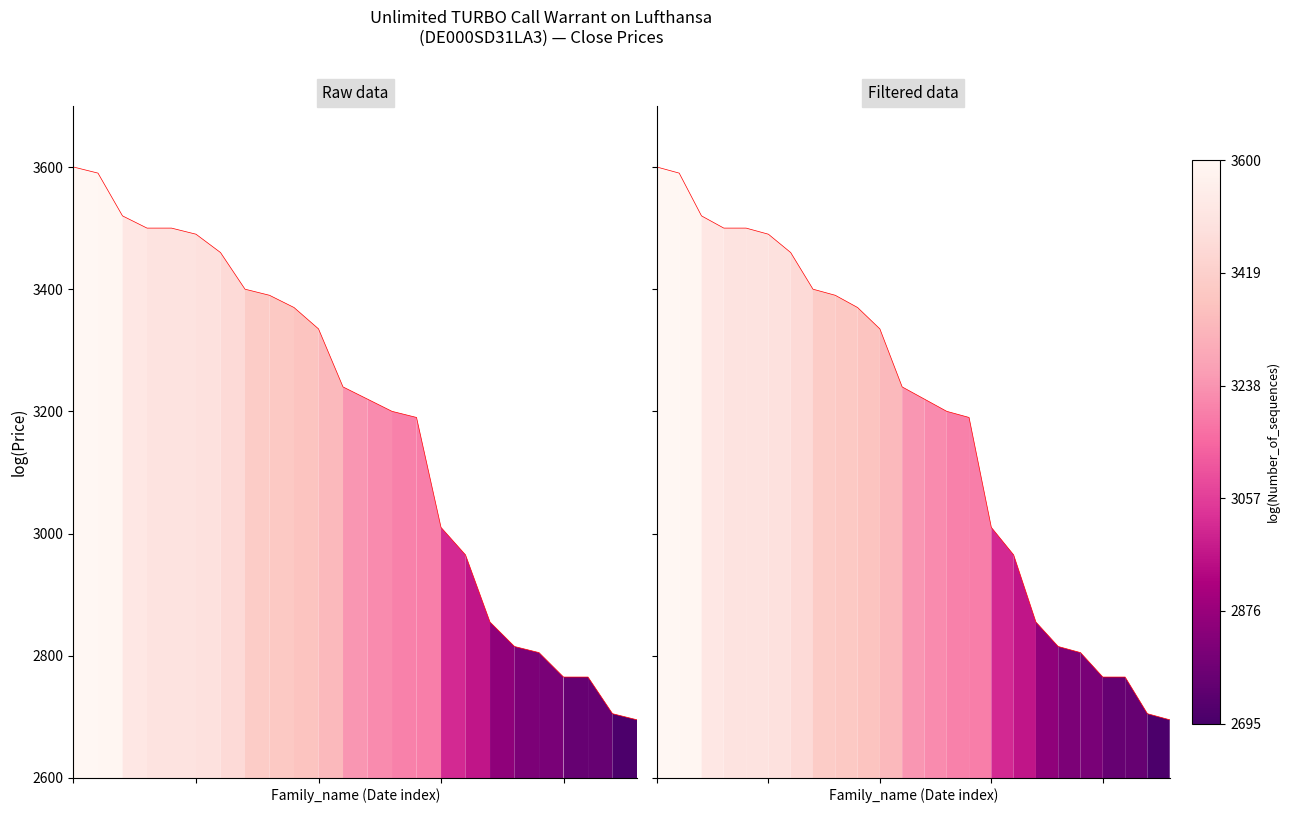

List the labels in order of value, smallest first.

23, 22, 20, 21, 19, 18, 17, 16, 15, 14, 13, 12, 11, 10, 9, 8, 7, 6, 5, 3, 4, 2, 1, 0